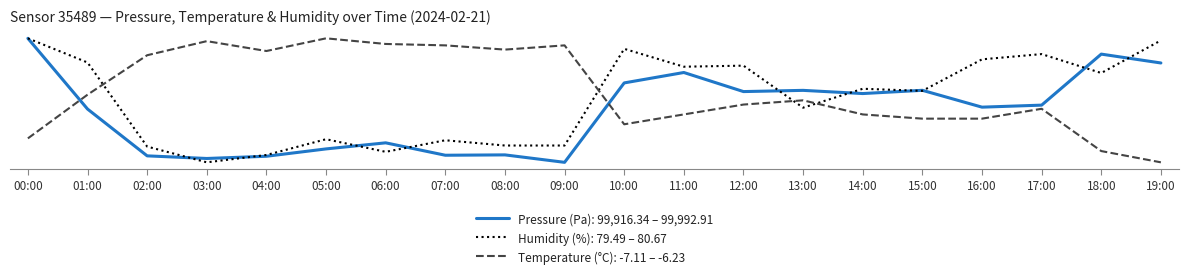

What are all the series names shown in the legend?

Pressure (Pa): 99,916.34 – 99,992.91, Humidity (%): 79.49 – 80.67, Temperature (°C): -7.11 – -6.23